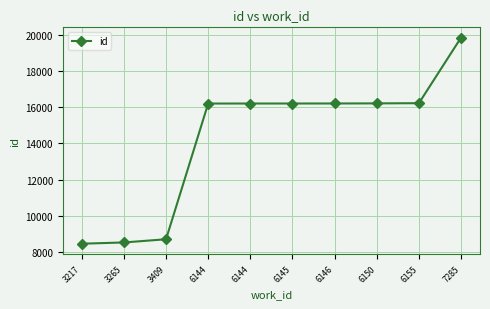

True or false: there are more than 1 points higher than both neighbors.

False